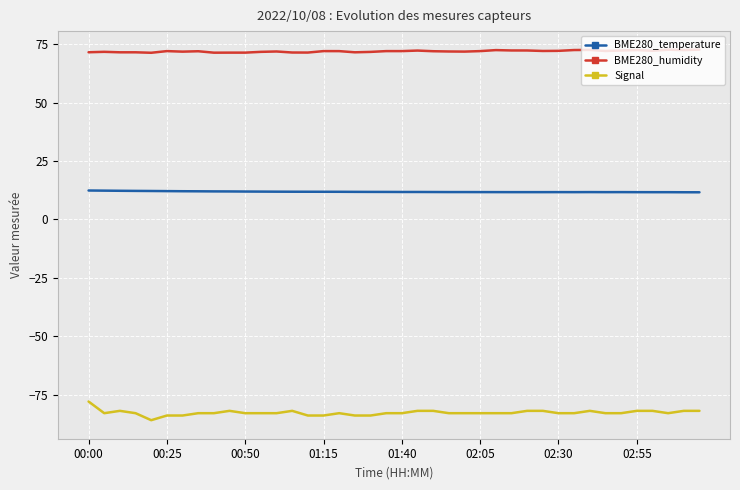

What is the greatest value displayed?

72.7